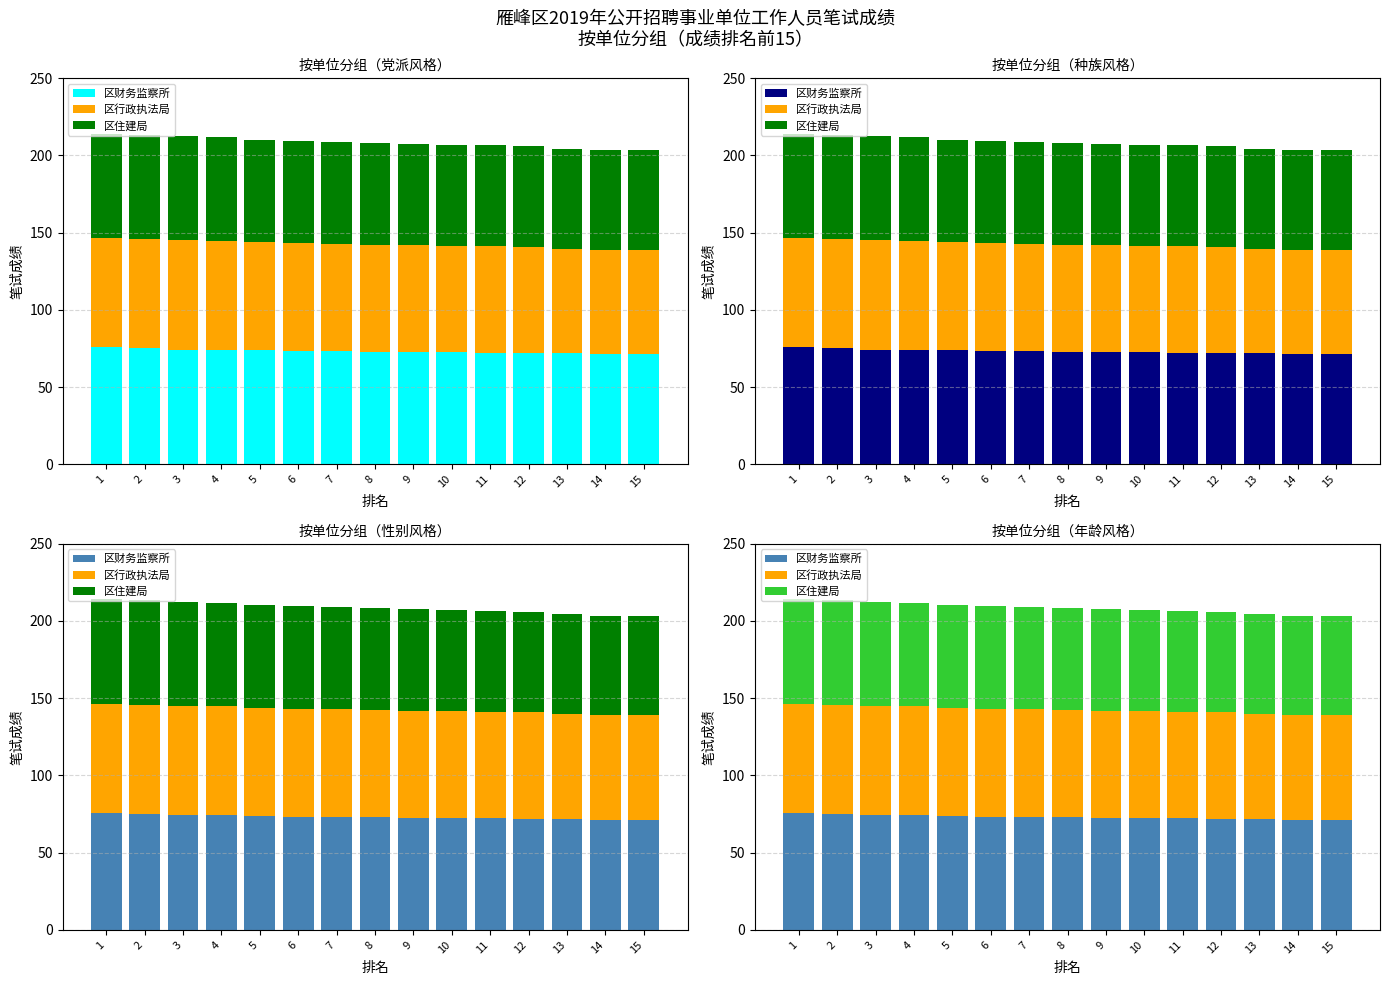

What is the smallest value displayed?

64.2